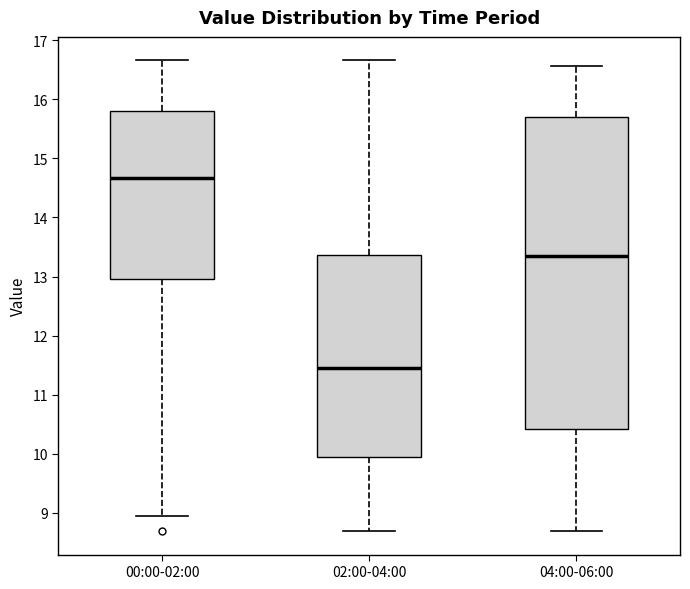

Which box has the lowest median line?

02:00-04:00